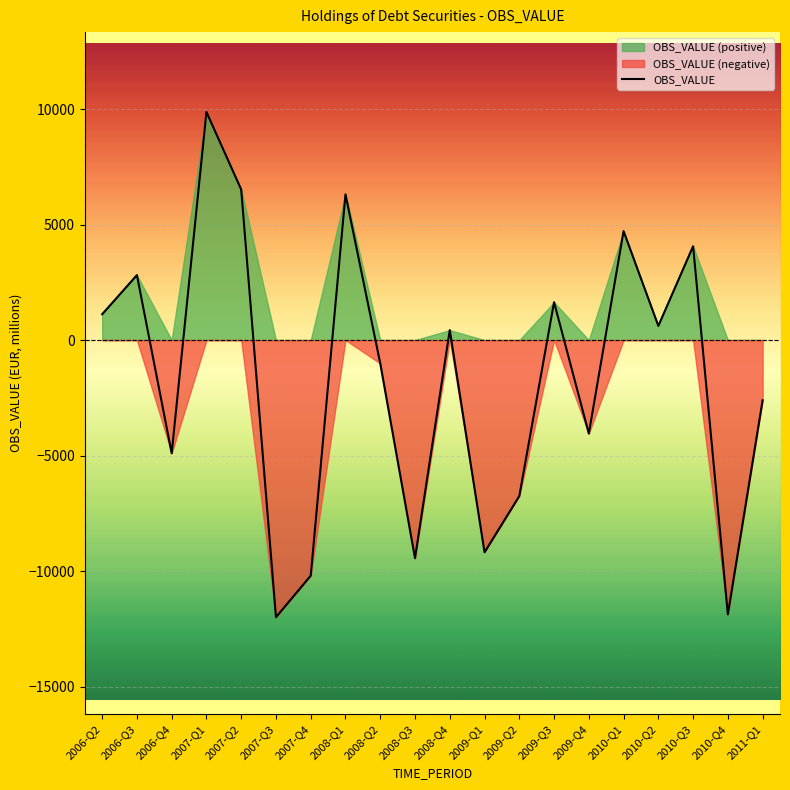

How many lines are shown in the chart?

1